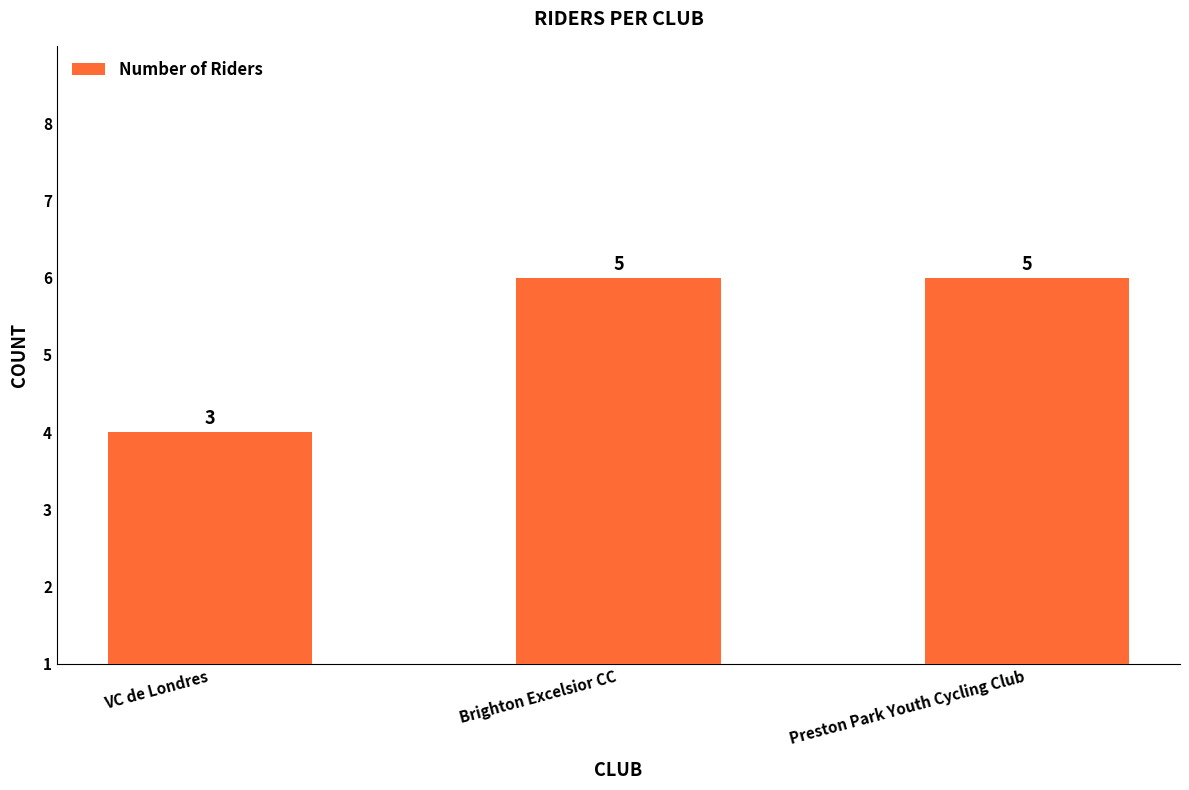

Reading left to right, list all the values displayed in this chart.

3	5	5